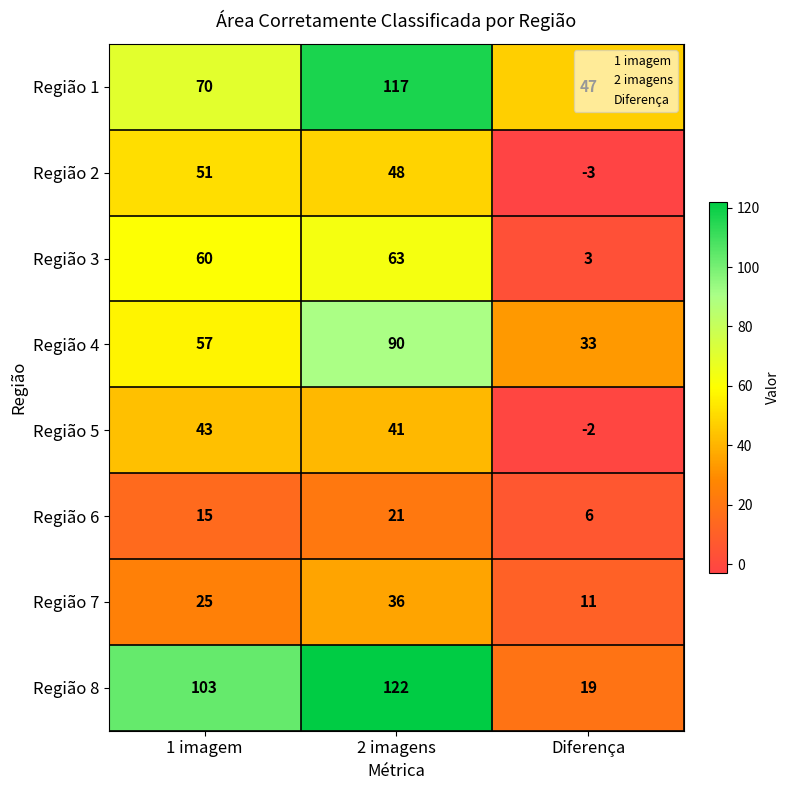

How many series are shown in this chart?

8